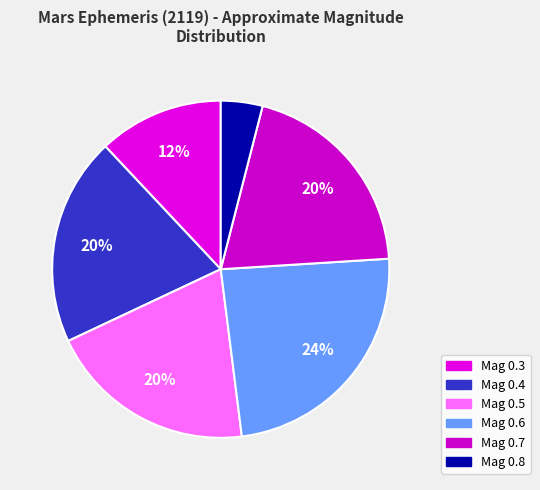

Does any single category account for the majority?

No